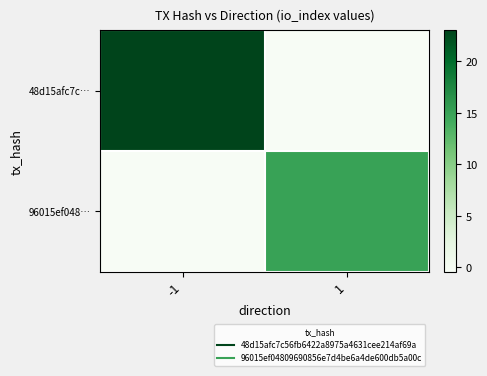

Between -1 and 1, which series saw the biggest shift?

48d15afc7c…